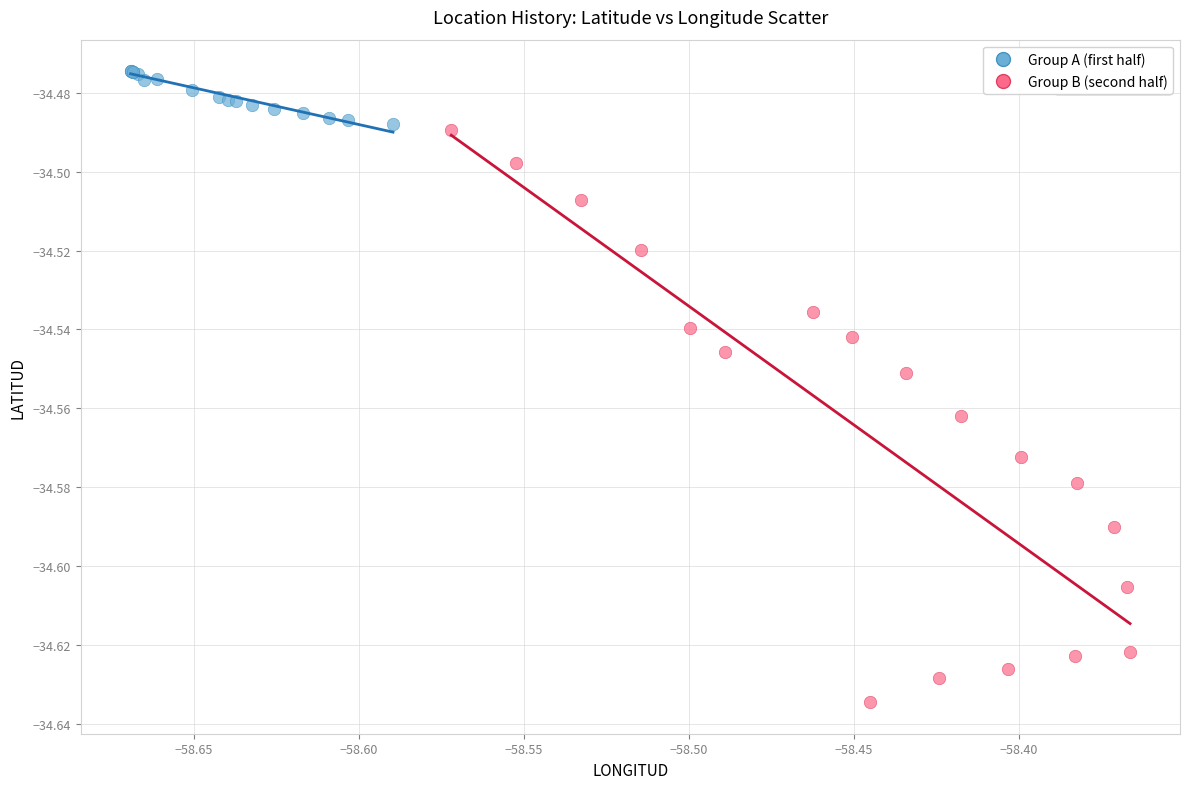

Which series reaches the maximum Y coordinate?

Group A (first half)